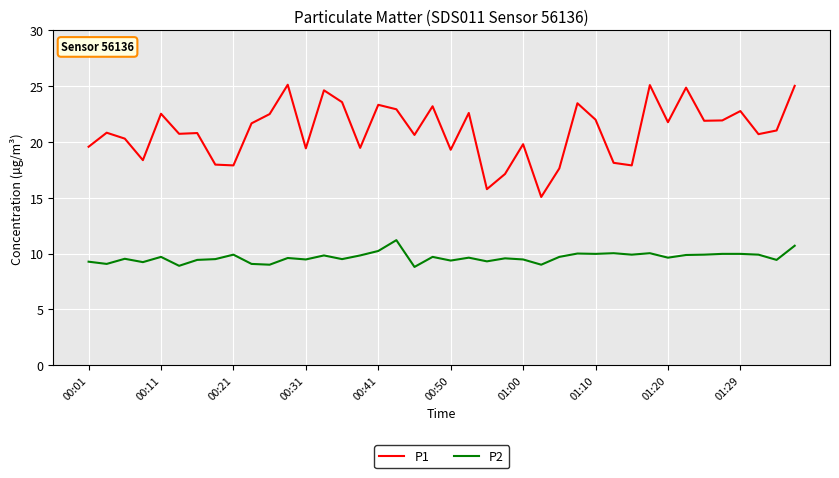

Which series has the largest total across all categories?

P1